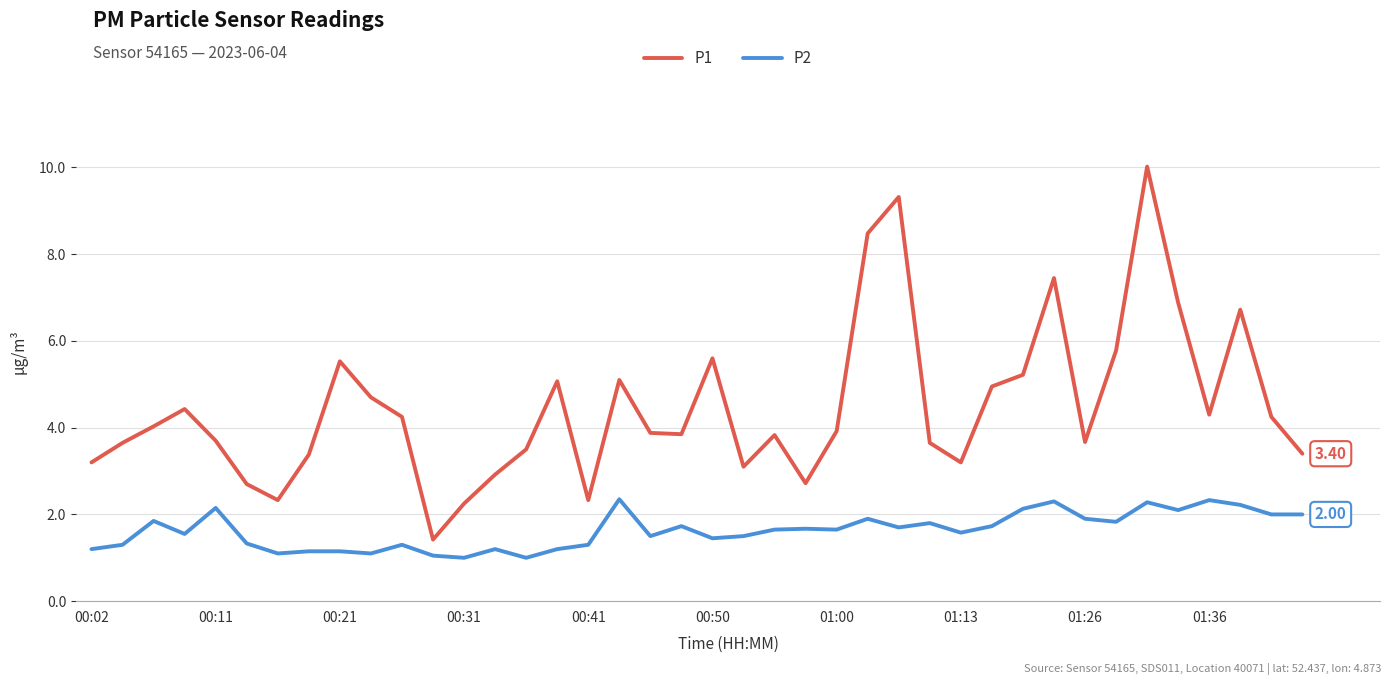

Which series has the largest range (max minus min)?

P1